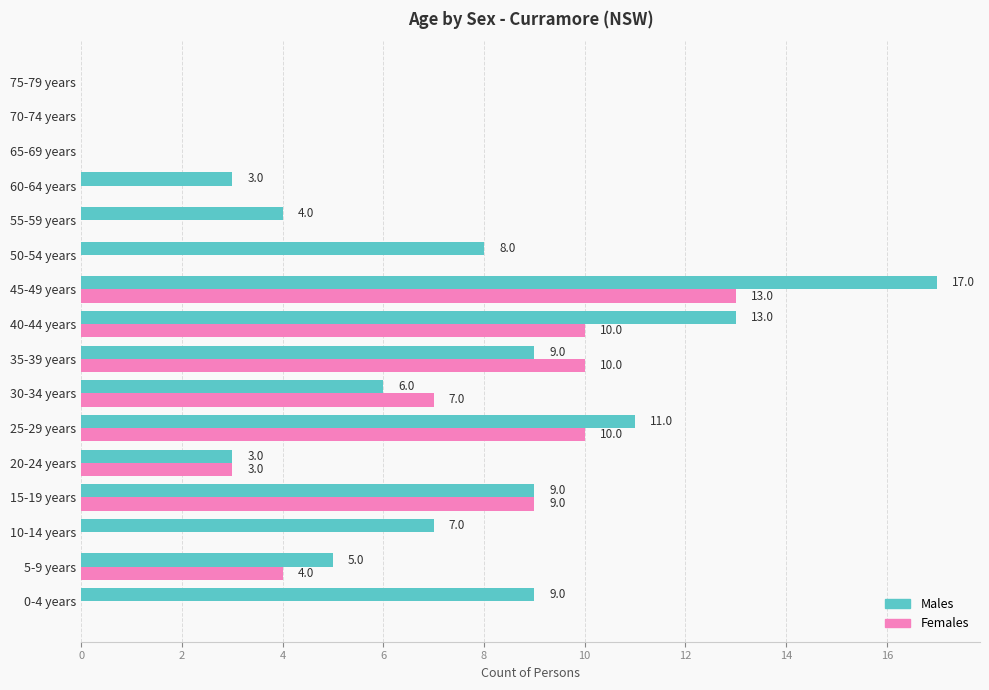

Where is Males nearest to the value 8?

50-54 years